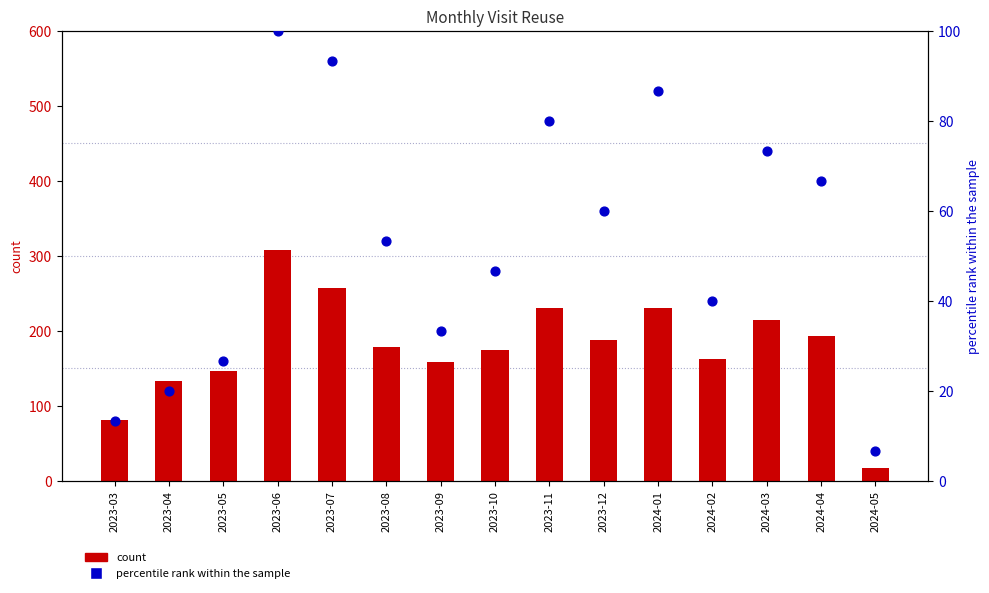

Which series contains the lowest Y value?

percentile rank within the sample